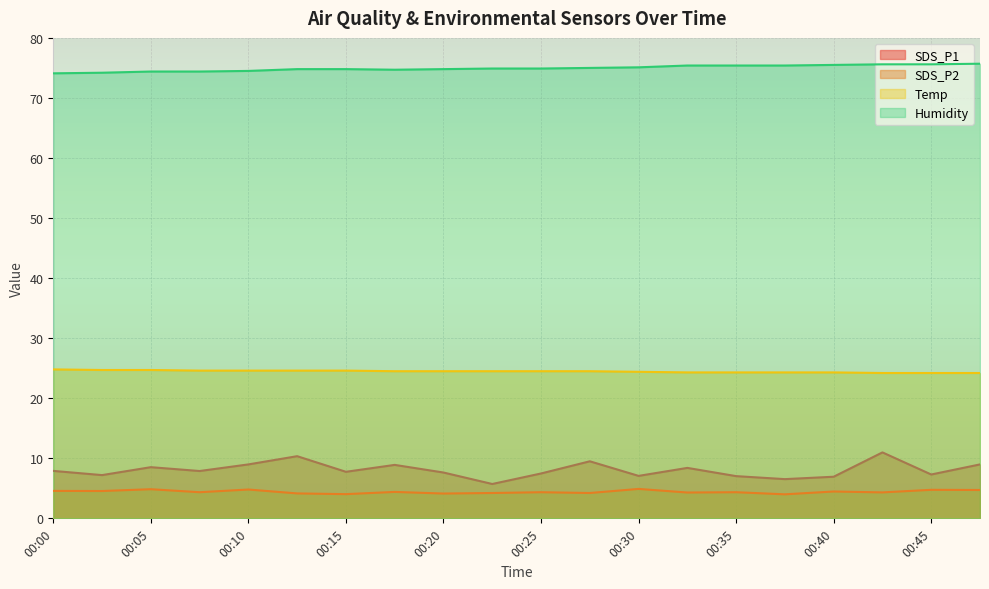

Reading right to left, transcribe all the data shown in this chart.

SDS_P1: 9.0	7.3	11.0	6.9	6.5	7.0	8.4	7.1	9.5	7.5	5.7	7.6	8.9	7.8	10.3	9.0	7.9	8.5	7.2	7.9
SDS_P2: 4.7	4.8	4.3	4.5	4.0	4.3	4.3	4.9	4.2	4.3	4.2	4.1	4.4	4.0	4.2	4.8	4.3	4.8	4.5	4.6
Temp: 24.2	24.2	24.2	24.3	24.3	24.3	24.3	24.4	24.5	24.5	24.5	24.5	24.5	24.6	24.6	24.6	24.6	24.7	24.7	24.8
Humidity: 75.7	75.6	75.6	75.5	75.4	75.4	75.4	75.1	75.0	74.9	74.9	74.8	74.7	74.8	74.8	74.5	74.4	74.4	74.2	74.1